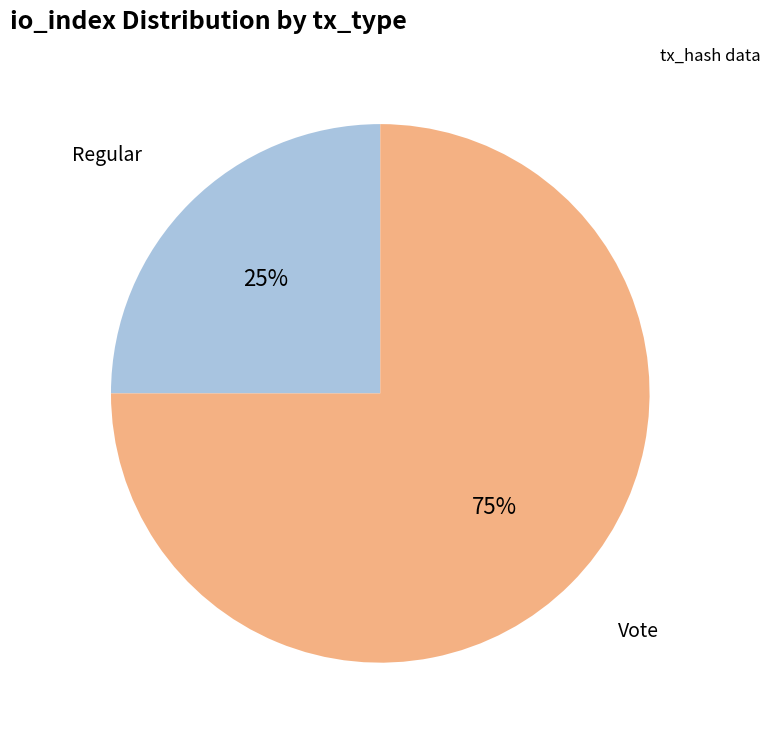

Rank the categories by value from highest to lowest.

Vote, Regular